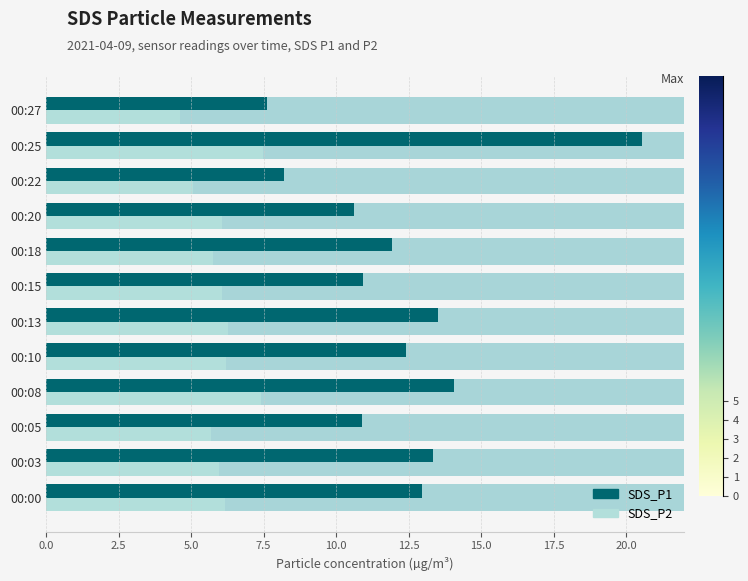

True or false: SDS_P1 has a value of 12.9 at 00:00.

True